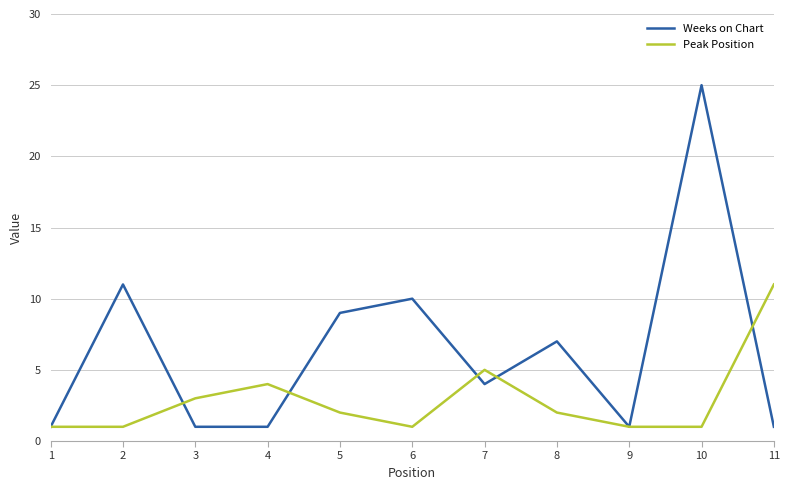

Is it true that Weeks on Chart equals 6 at 5?

False